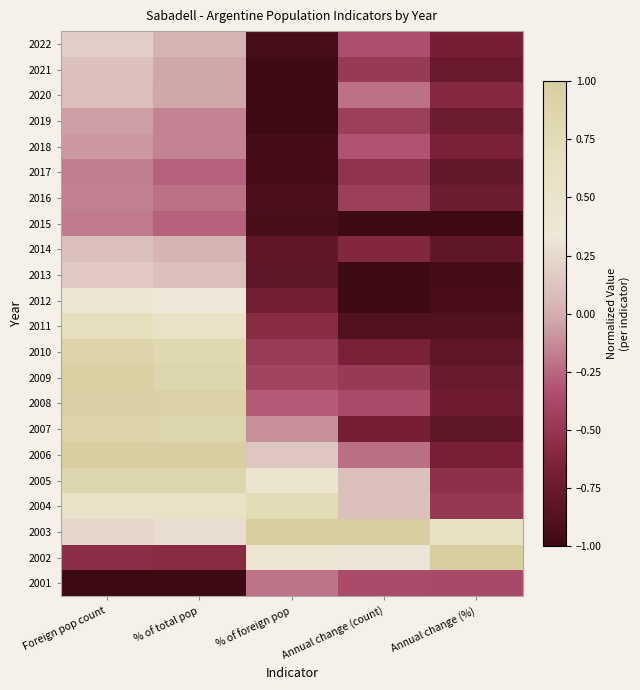

Which category has the lowest value across all series?

% of foreign pop